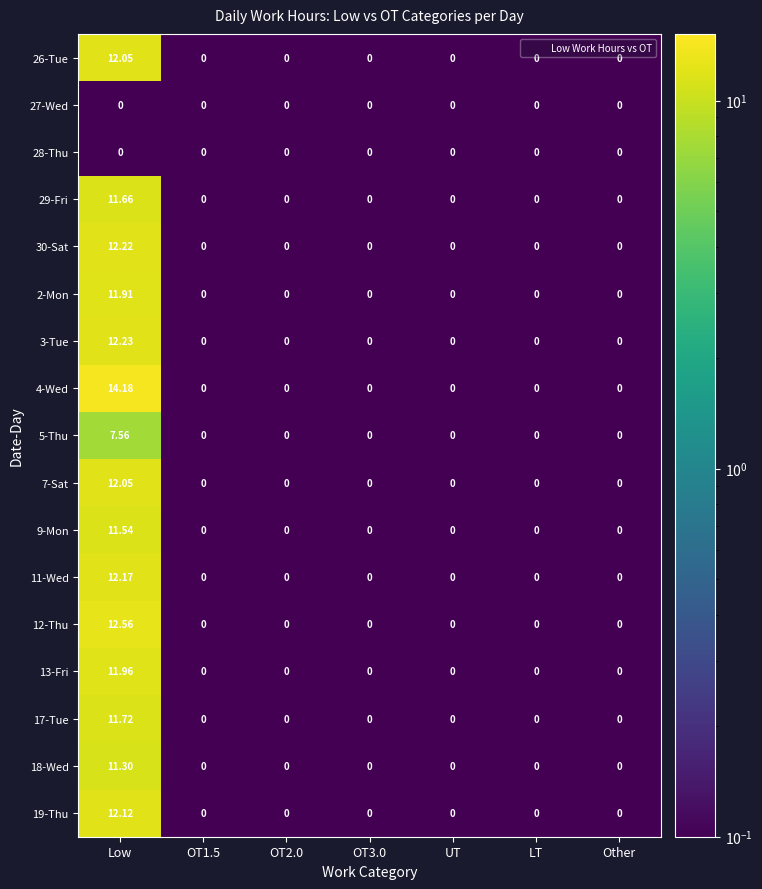

At which category is the sum across all series the highest?

Low